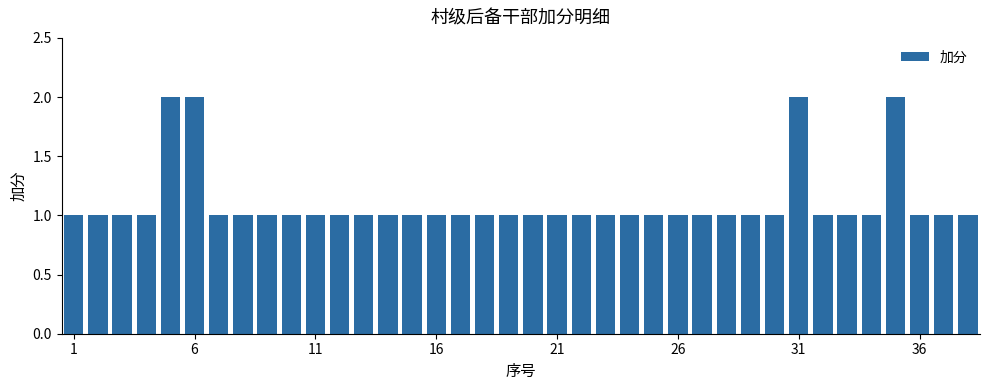

Reading right to left, list all the values displayed in this chart.

1	1	1	2	1	1	1	2	1	1	1	1	1	1	1	1	1	1	1	1	1	1	1	1	1	1	1	1	1	1	1	1	2	2	1	1	1	1